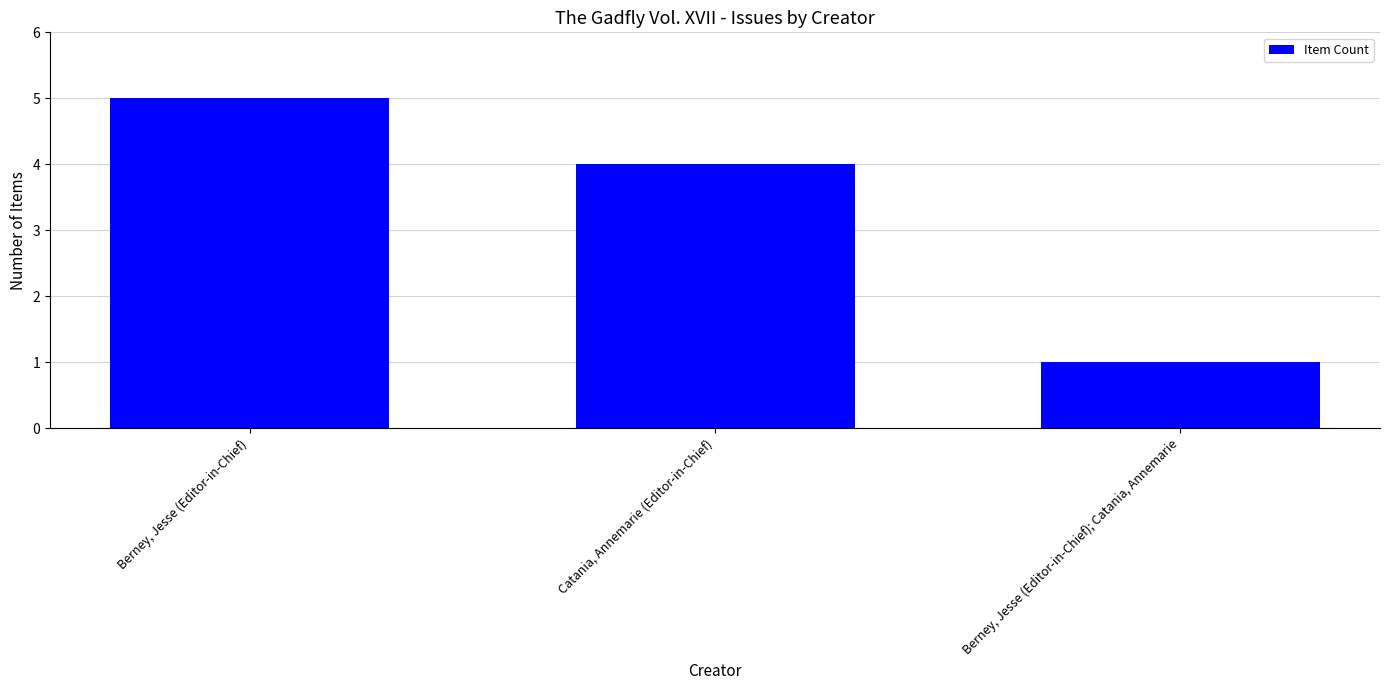

Is it true that the value at Catania, Annemarie (Editor-in-Chief) is 4?

True